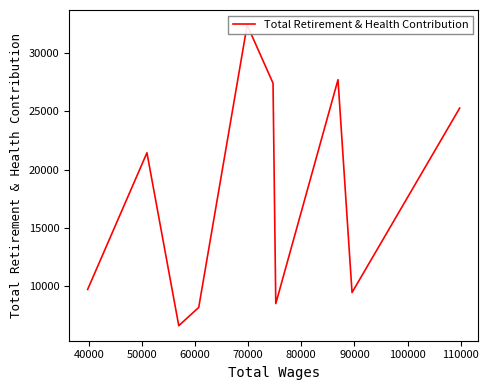

What is the difference between the values at 50000 and 80000?

4699